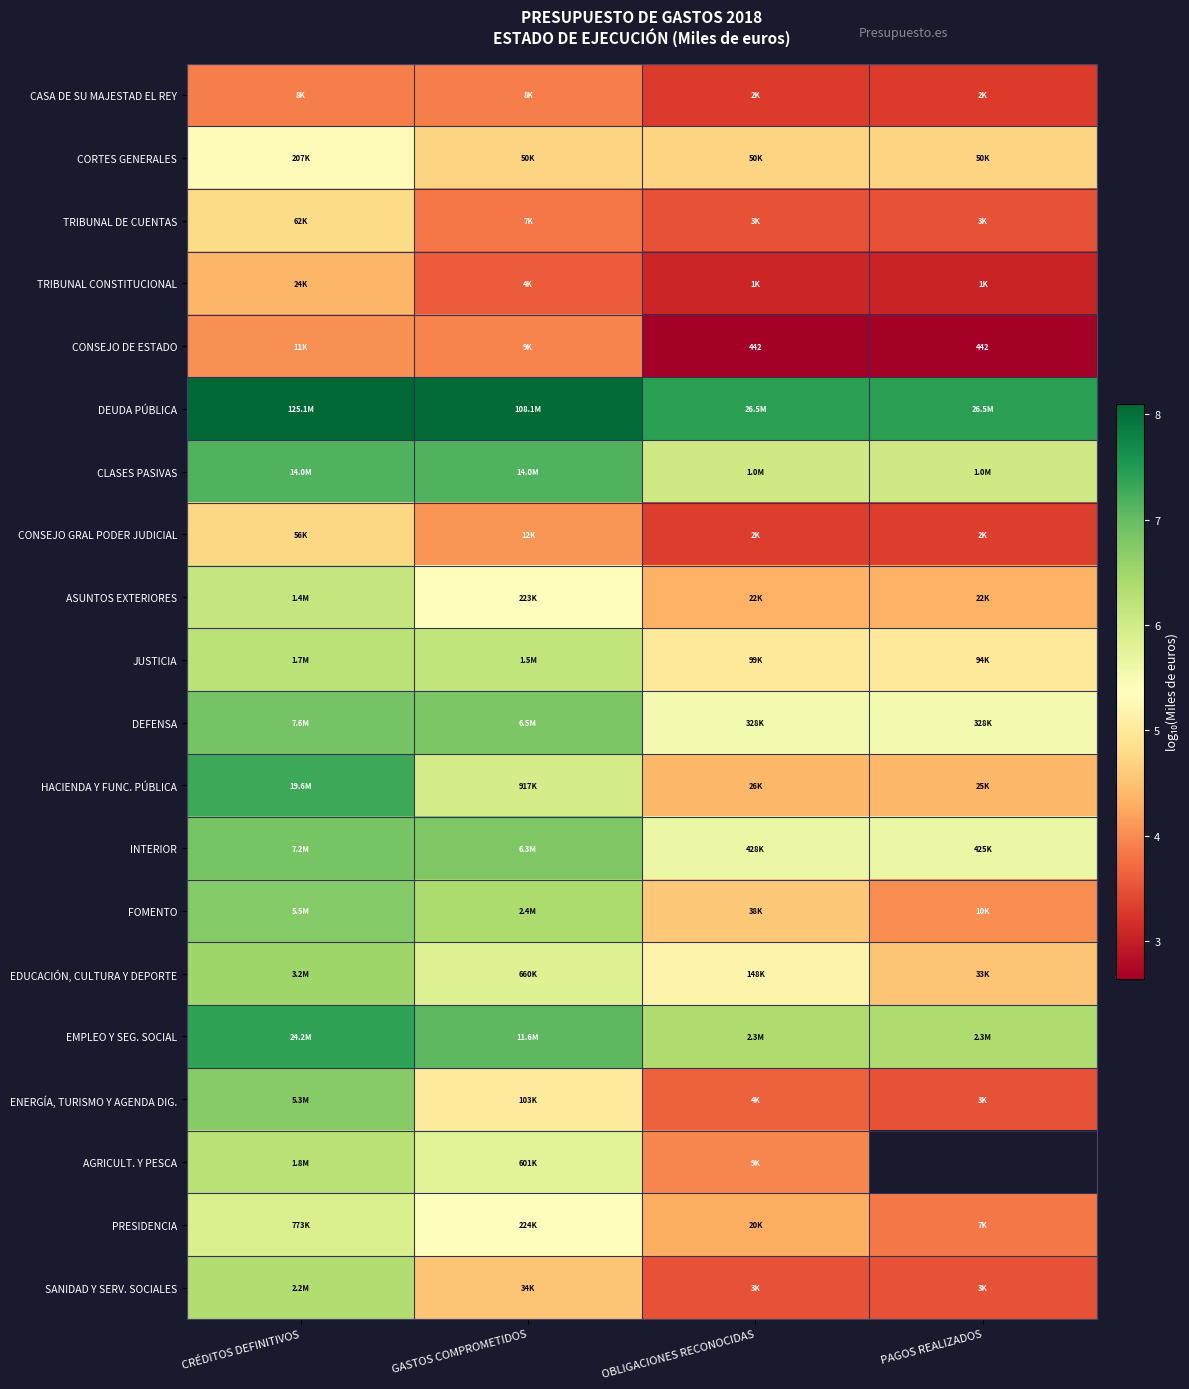

How many data points in INTERIOR are less than 6?

2